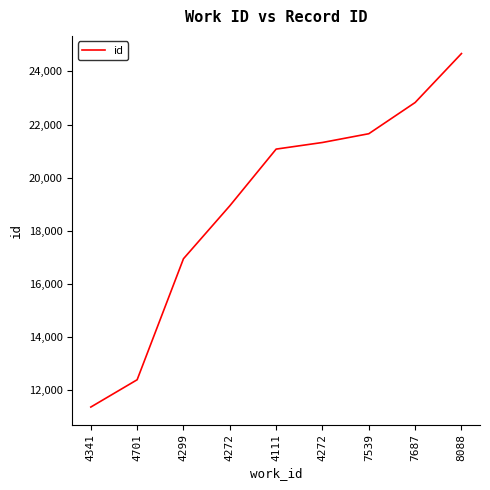

What value does the data have at 7687?

22831